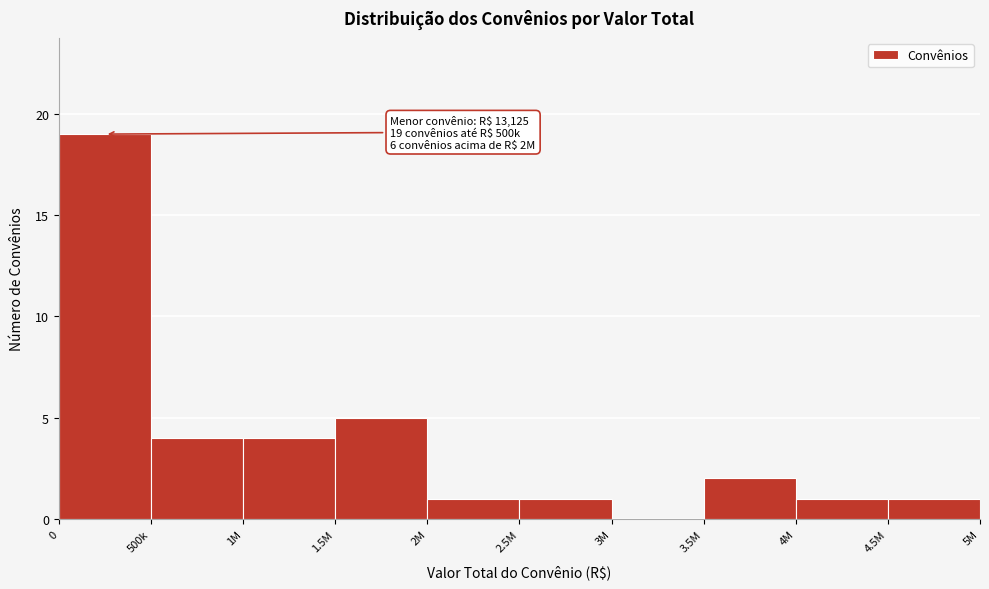

What is the greatest value displayed?

19